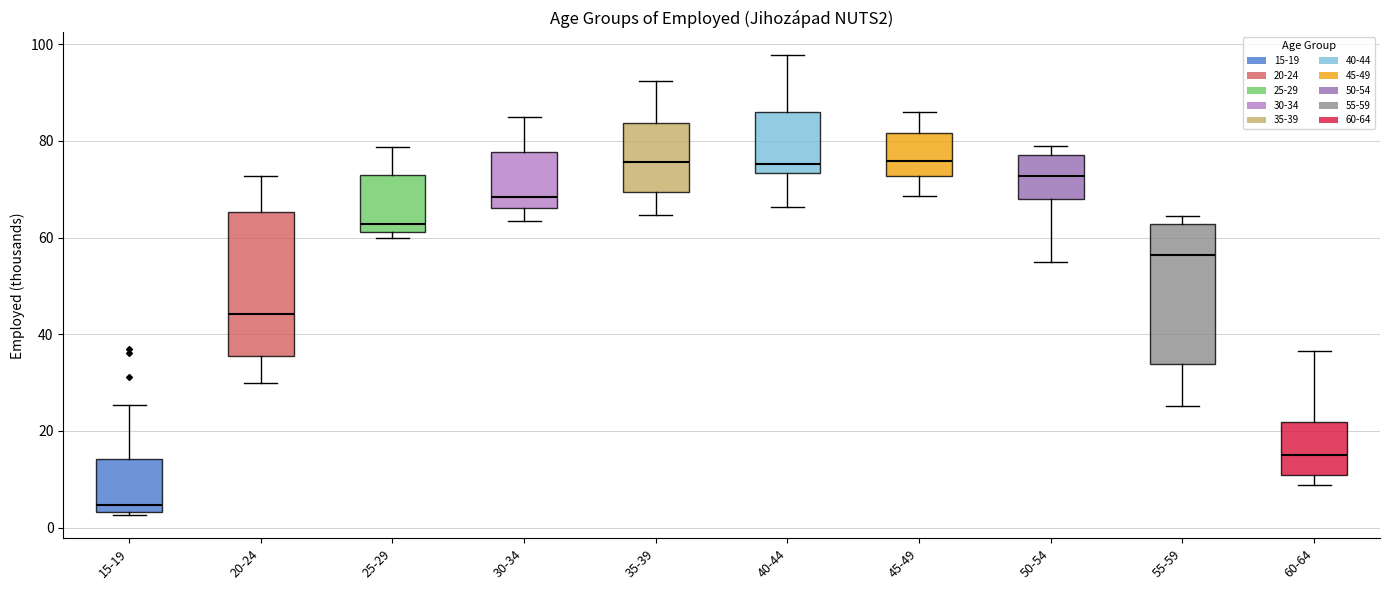

Reading left to right, transcribe this box plot: for each box, give where its median line is, the range the box spans, and where its two whiskers end, as read against the y-axis. The values are not printed on the chart, so give them approximately, as read against the axis.

15-19: median 4 (just above the box's lower edge), box 4 to 14, whiskers 2 to 26
20-24: median 44, box 36 to 66, whiskers 30 to 72
25-29: median 62 (just above the box's lower edge), box 62 to 72, whiskers 60 to 78
30-34: median 68, box 66 to 78, whiskers 64 to 84
35-39: median 76, box 70 to 84, whiskers 64 to 92
40-44: median 76, box 74 to 86, whiskers 66 to 98
45-49: median 76, box 72 to 82, whiskers 68 to 86
50-54: median 72, box 68 to 78, whiskers 54 to 78 (just above the box's upper edge)
55-59: median 56, box 34 to 62, whiskers 26 to 64
60-64: median 16, box 10 to 22, whiskers 8 to 36